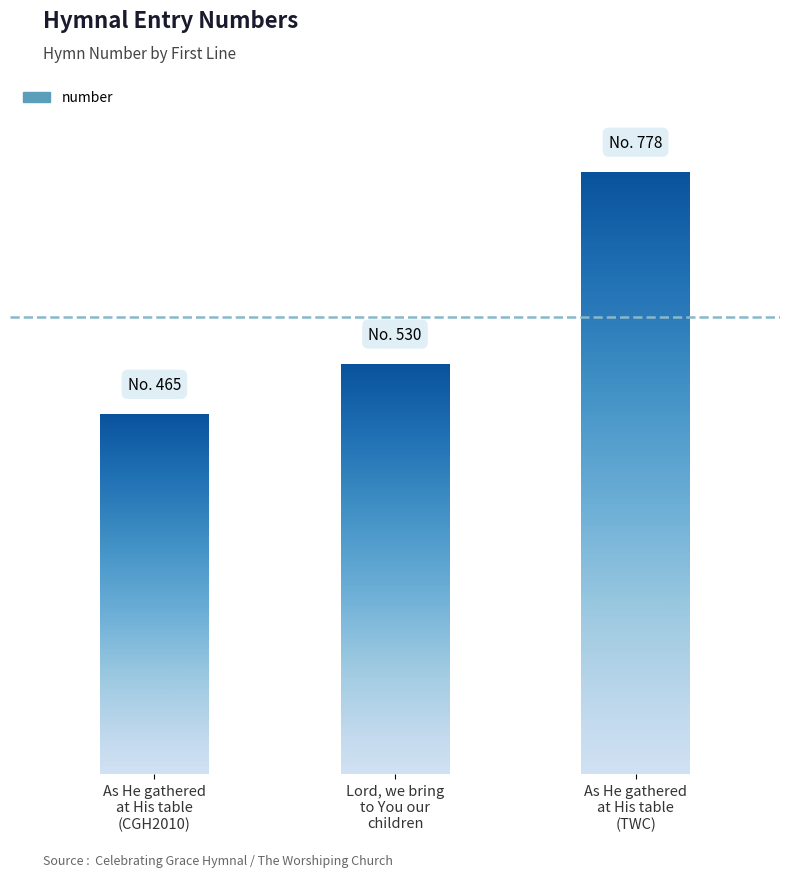

What is the label of the 3rd bar from the right?

As He gathered at His table 